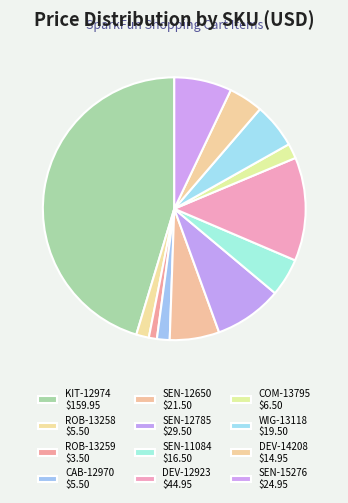

How many segments does this pie chart have?

12